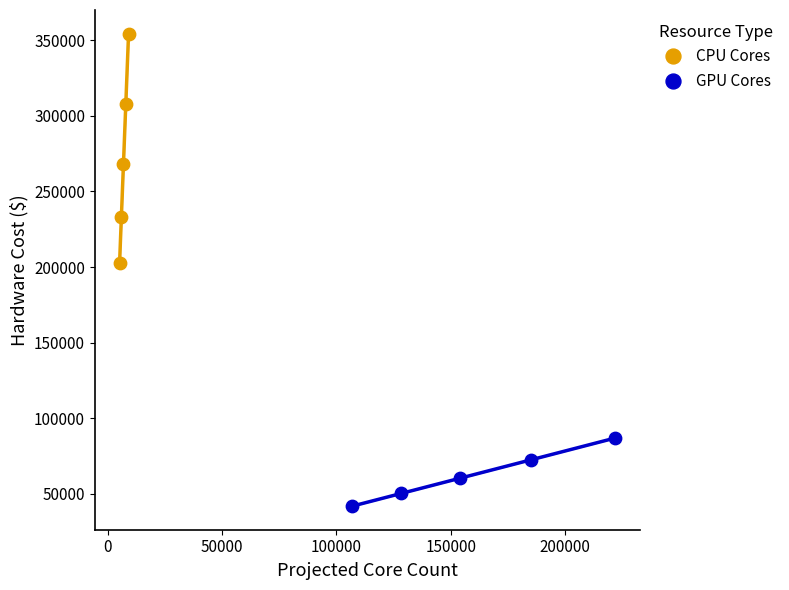

Which series has the widest spread of Y values?

CPU Cores